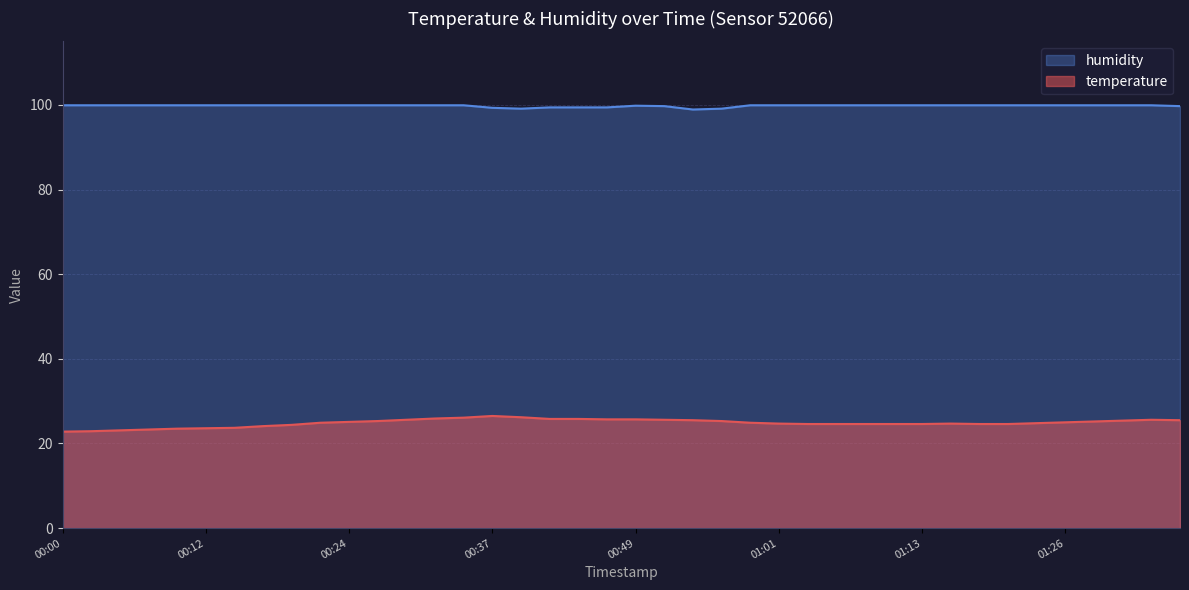

How many lines are shown in the chart?

2